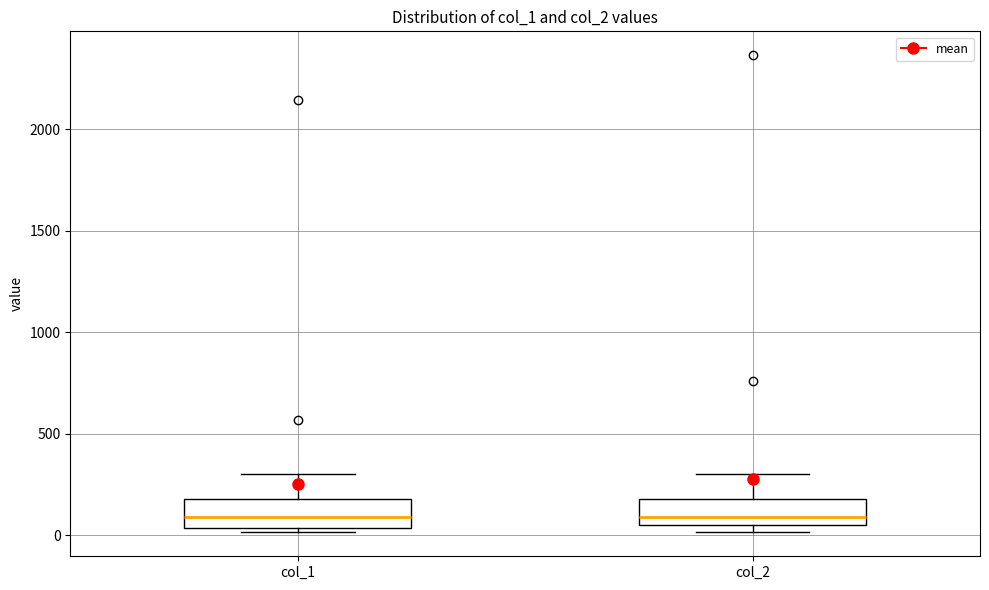

Reading left to right, read every box against the y-axis: the position of its median line, the range the box covers, and the ends of its whiskers. The values are not printed on the chart, so give them approximately, as read against the axis.

col_1: median 100, box 50 to 200, whiskers 0 to 300
col_2: median 100, box 50 to 200, whiskers 0 to 300